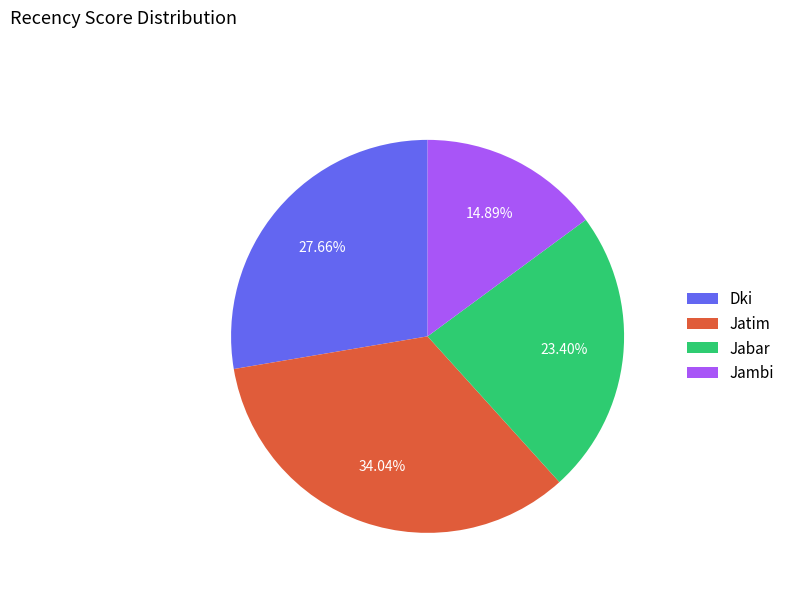

To the nearest percent, what percentage of the pie is Dki?

28%